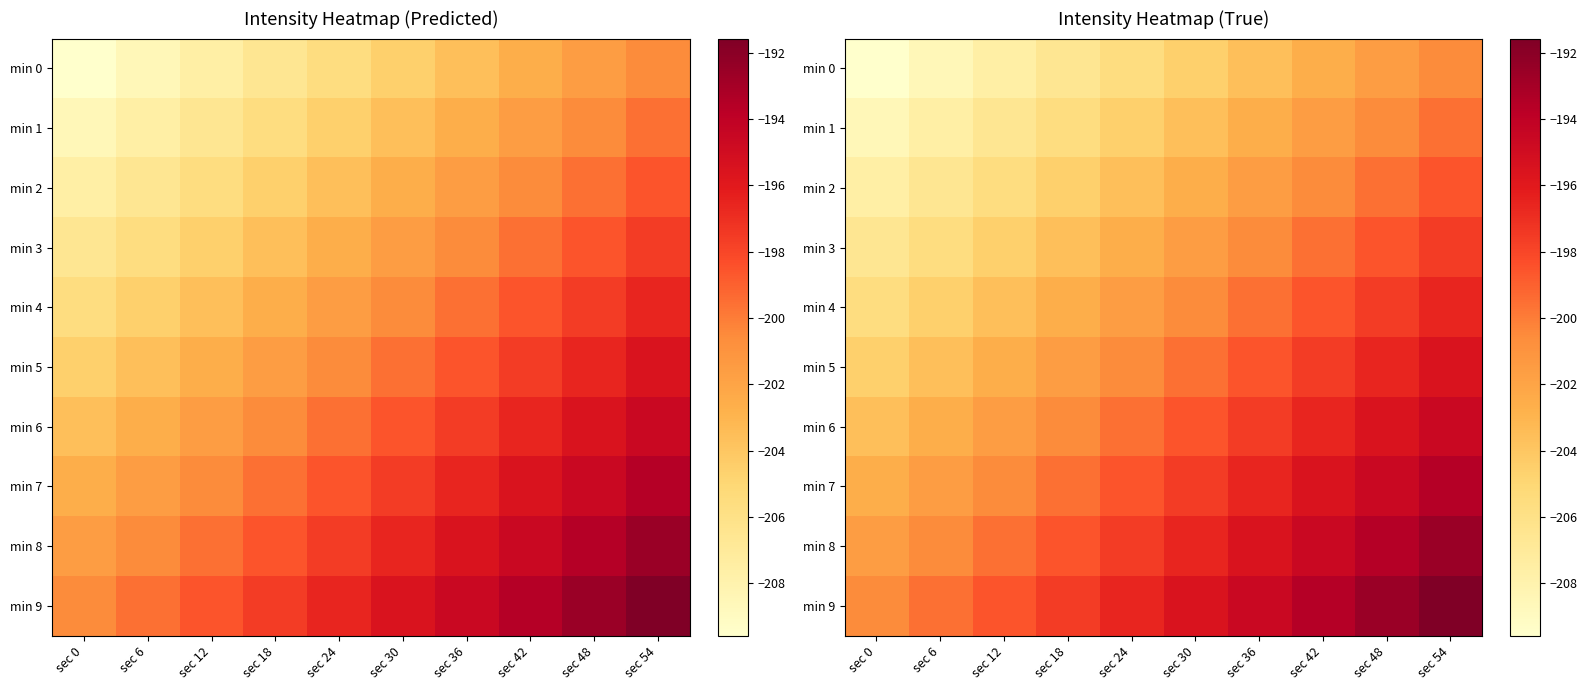

What is the difference between the maximum and minimum values in the min 0 series?

9.0